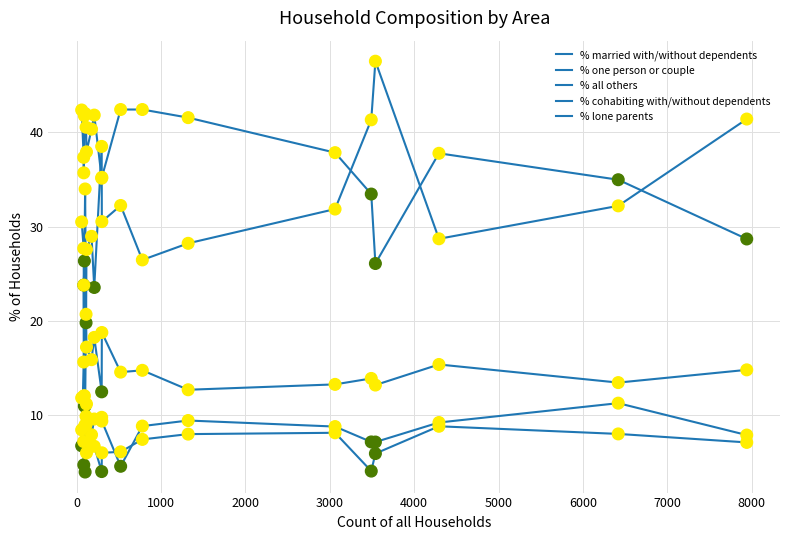

How many lines are shown in the chart?

5